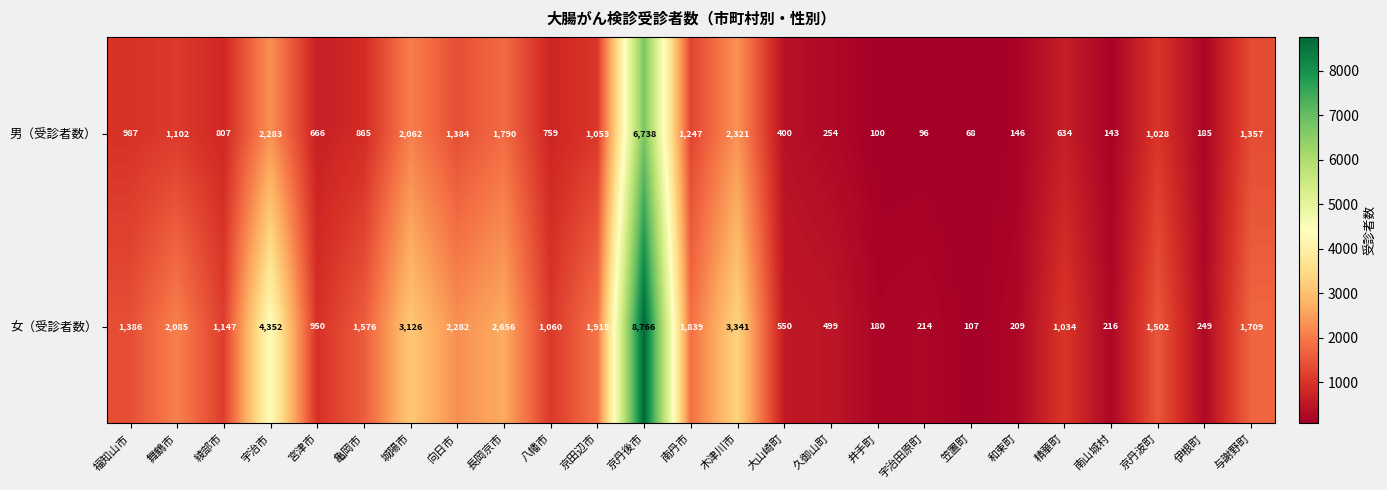

What is the approximate value of 男（受診者数） at 和束町, to the nearest 100?

100